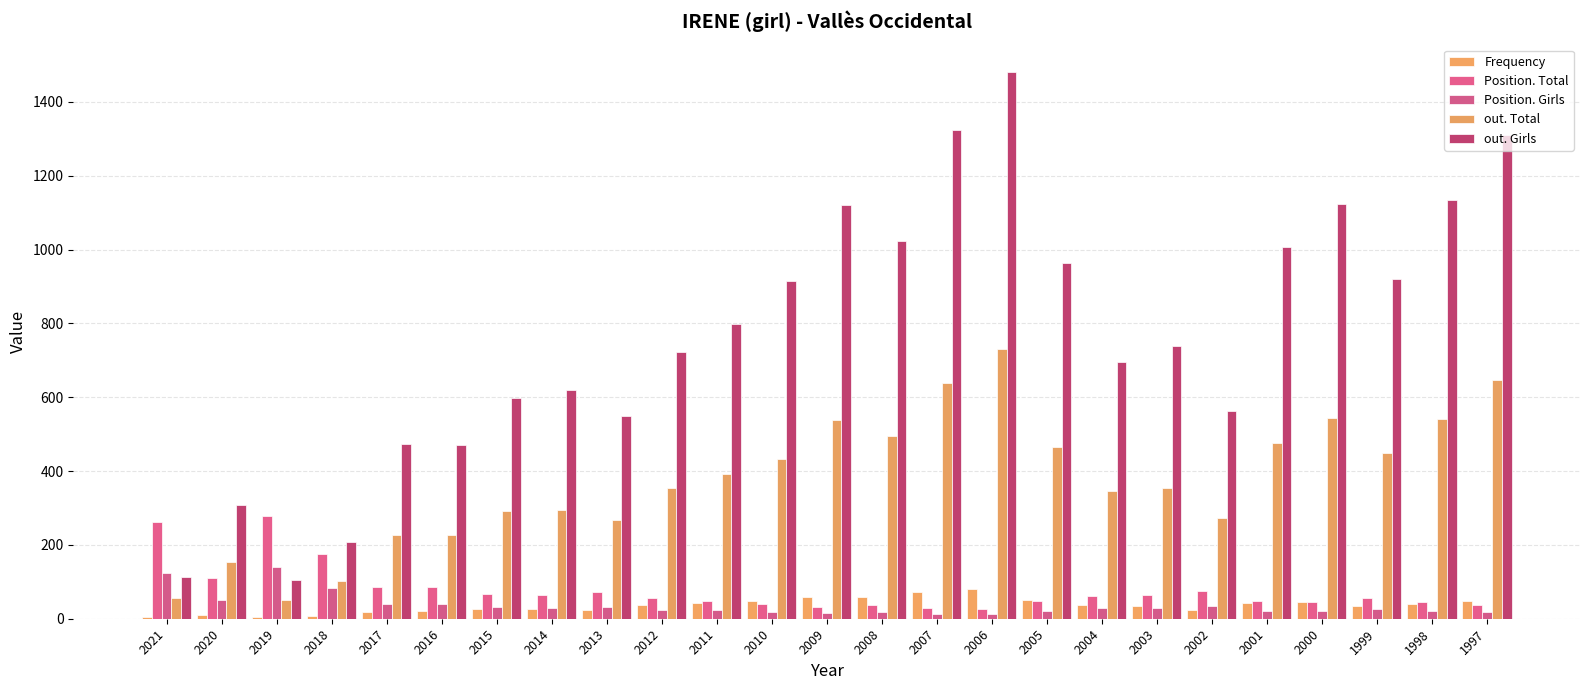

How many groups of bars are there?

25